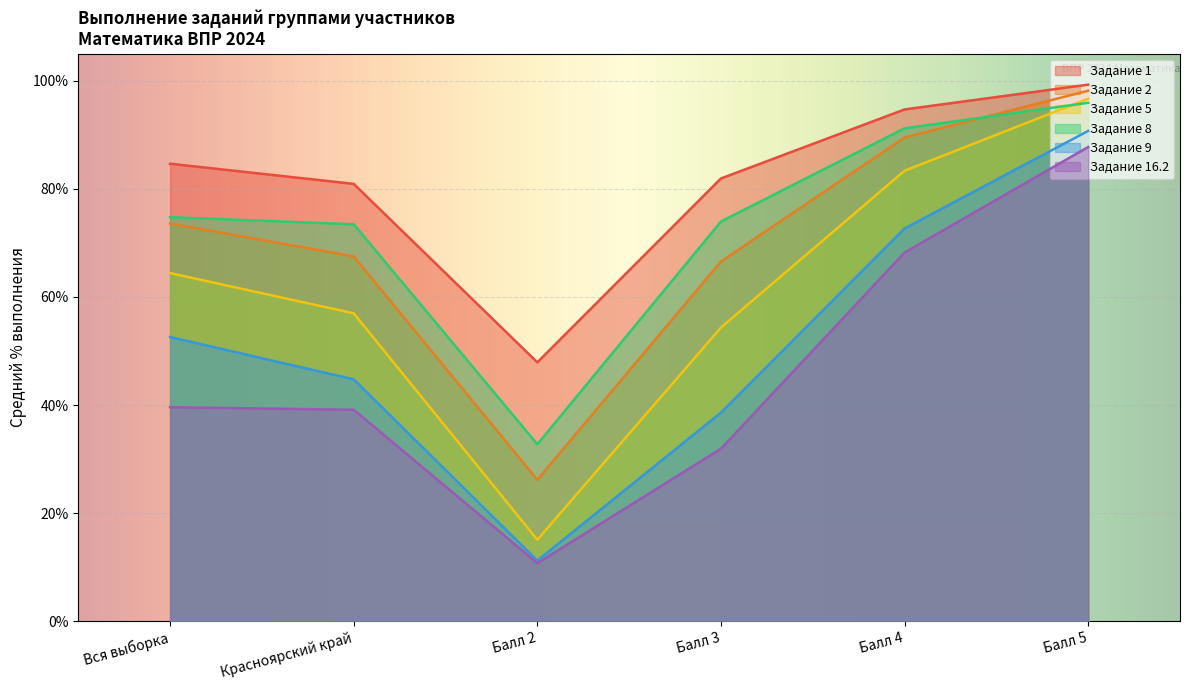

What is the total value across all series at Балл 4?

499.6